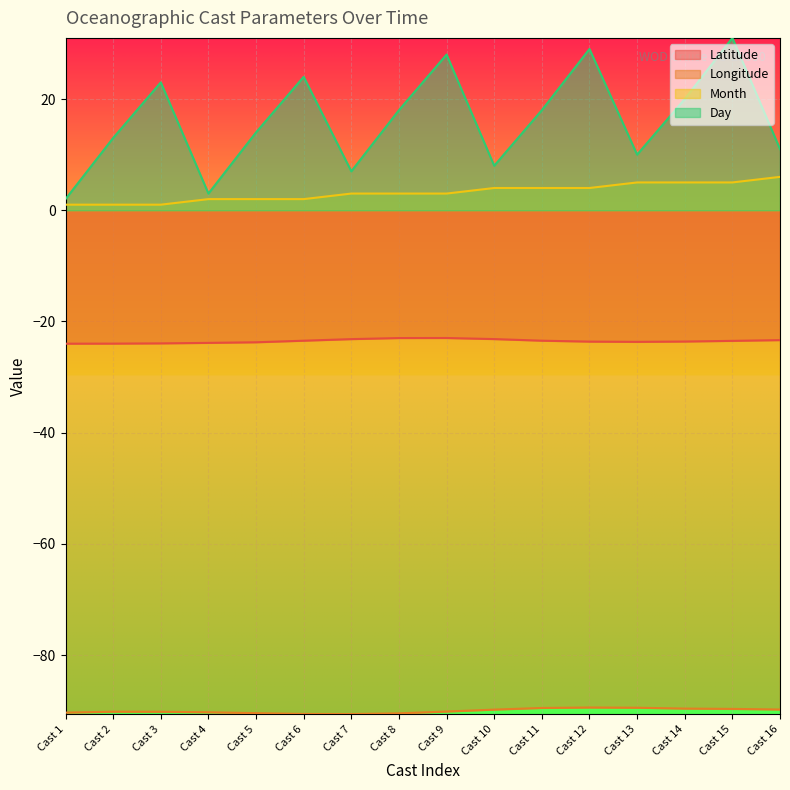

What is the maximum value for Latitude?

-23.0